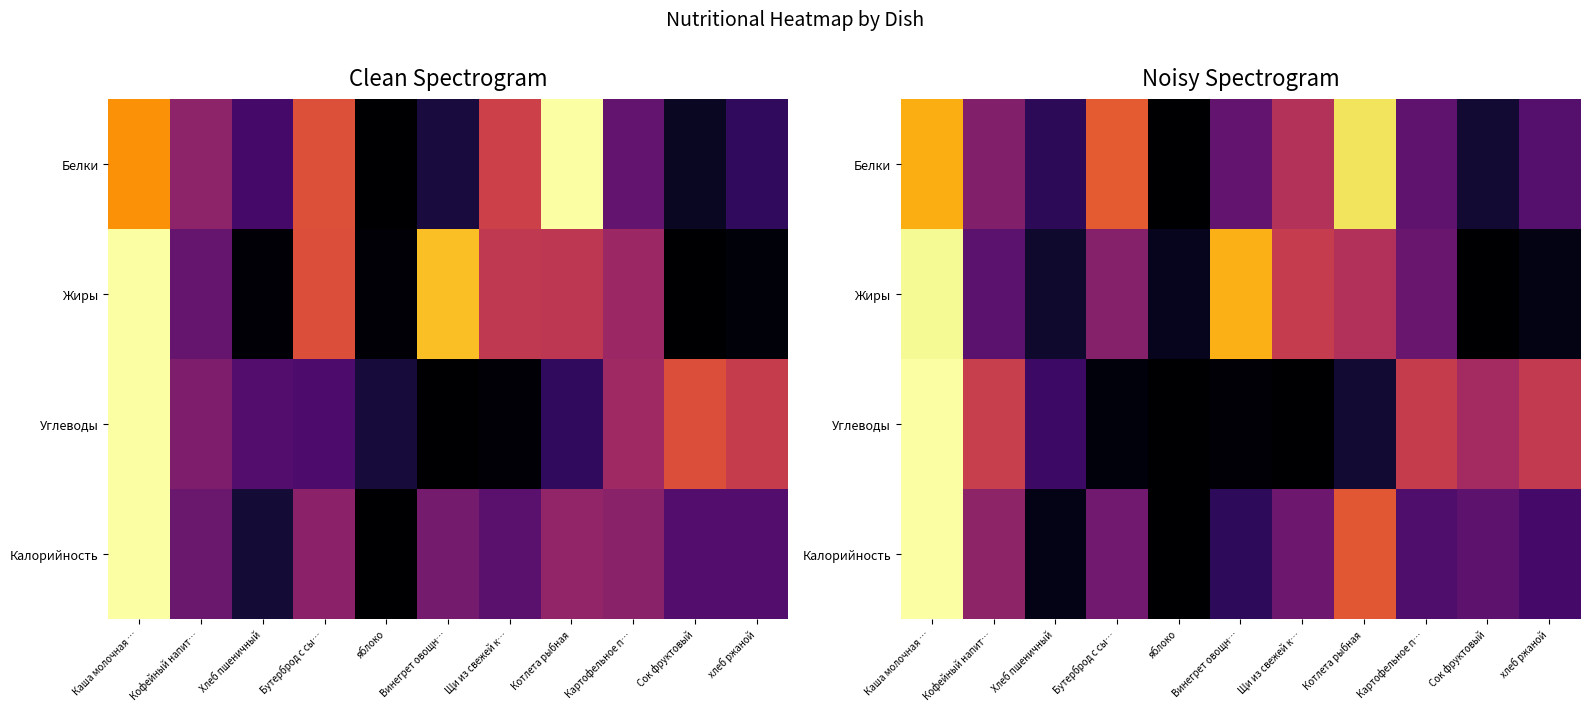

Is the value of Жиры at Сок фруктовый greater than the value of Калорийность at Котлета рыбная?

No